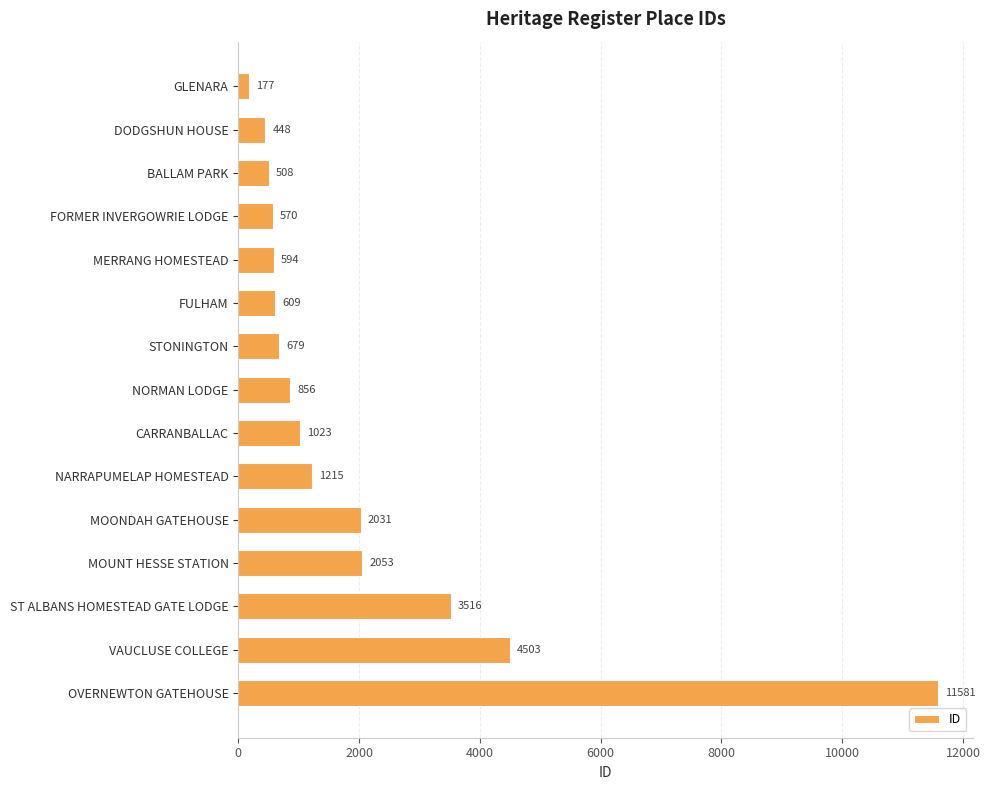

What is the difference between the values at NARRAPUMELAP HOMESTEAD and MOONDAH GATEHOUSE?

816